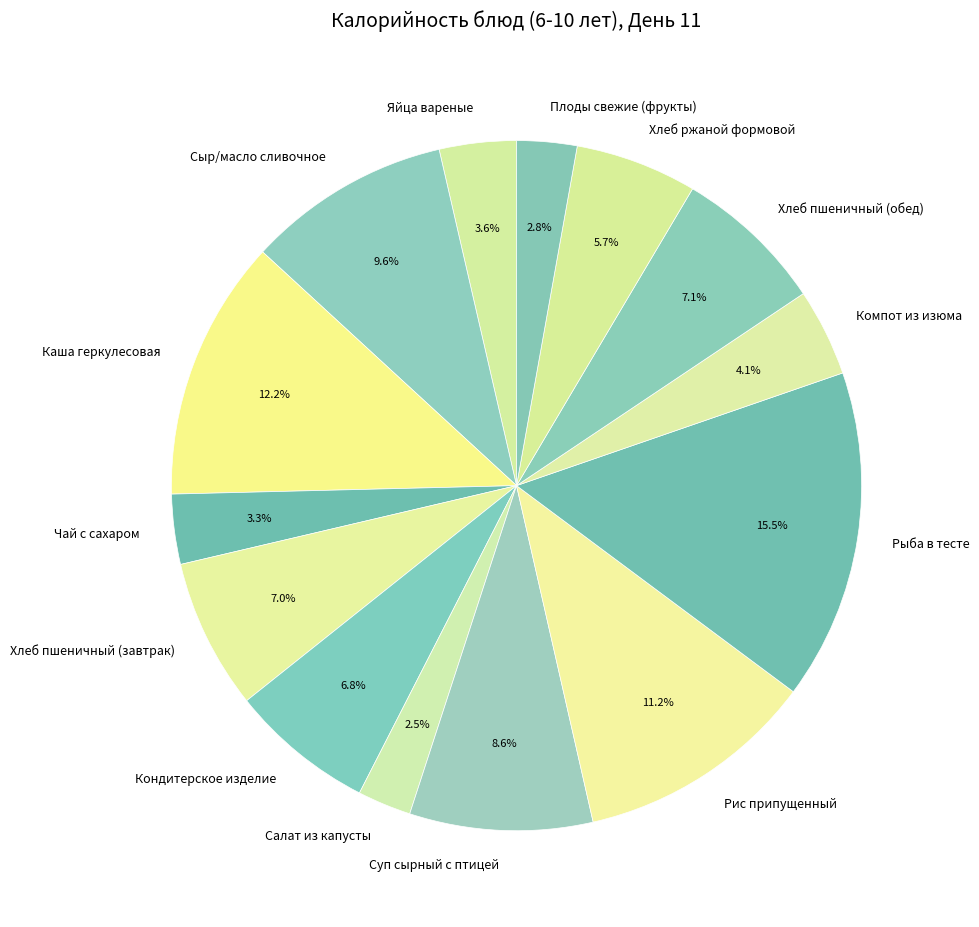

Is it true that Чай с сахаром is 3% of the pie?

True